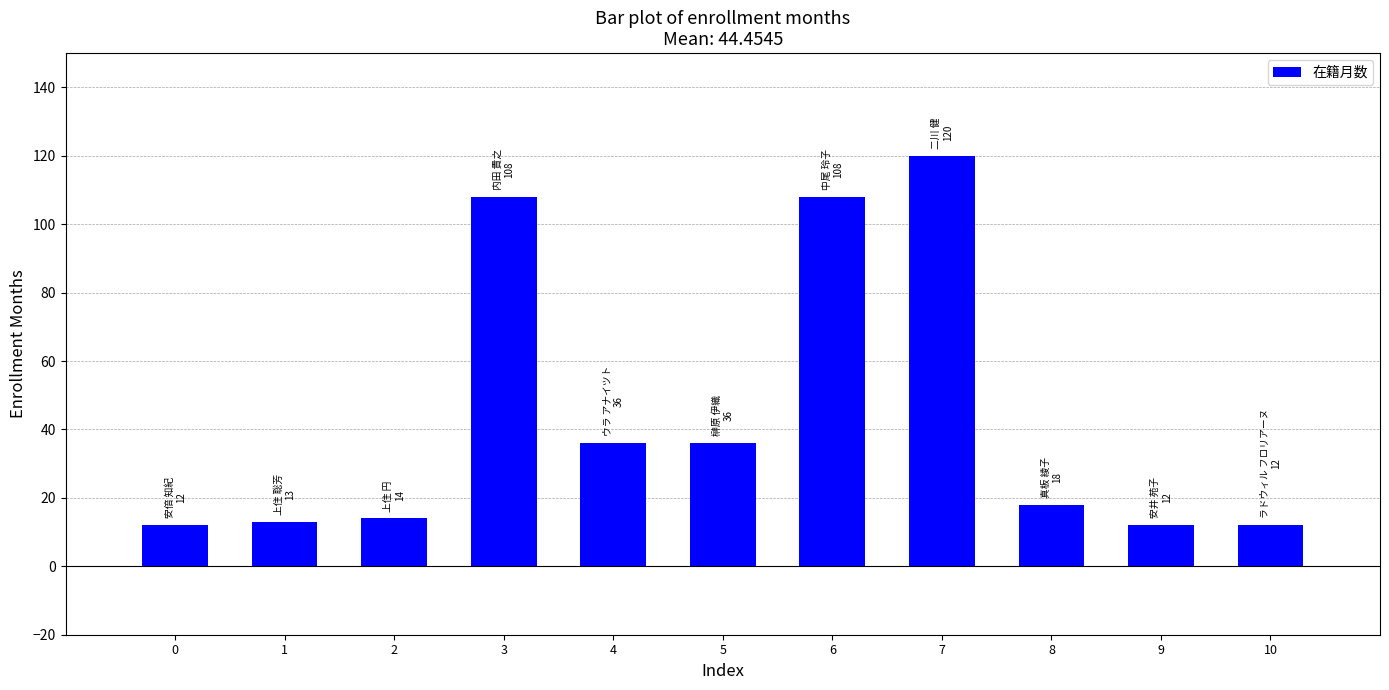

What is the change in value from 2 to 6?

+94